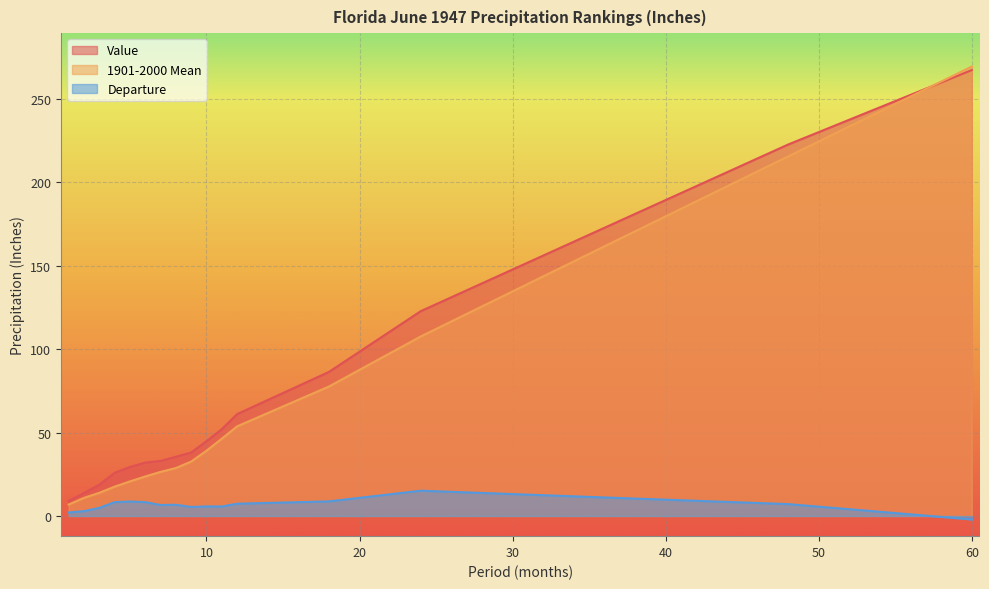

The value of Departure at 11 is 8.2. True or false?

False